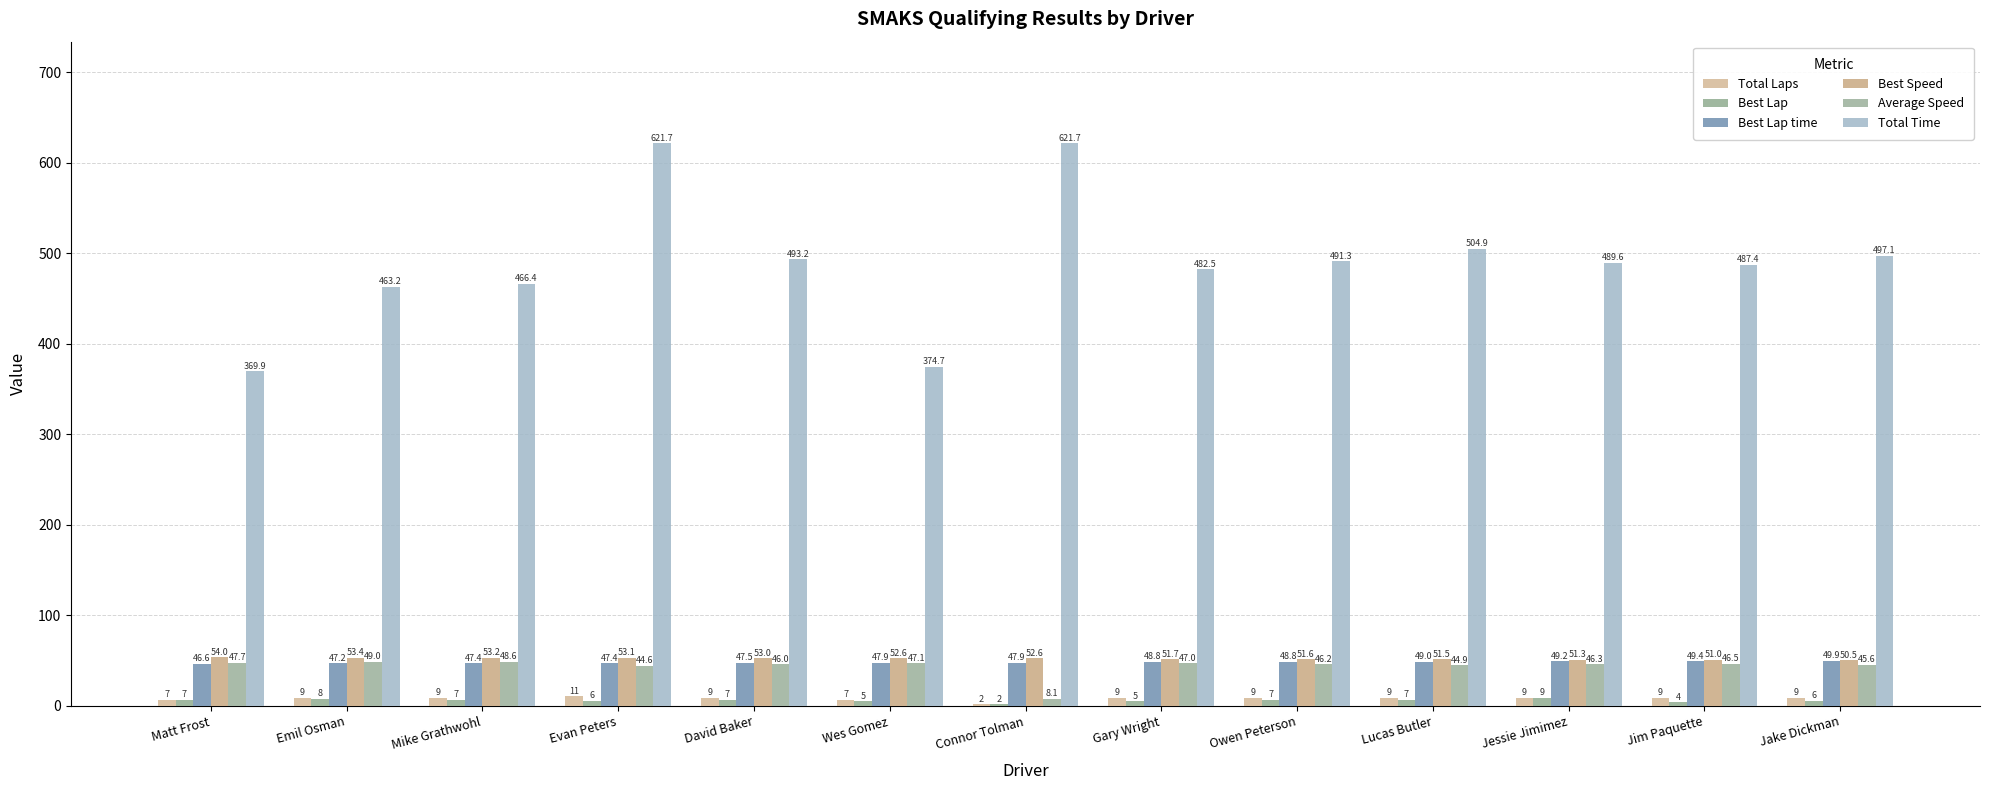

Is it true that Best Speed equals 32.3 at Jake Dickman?

False